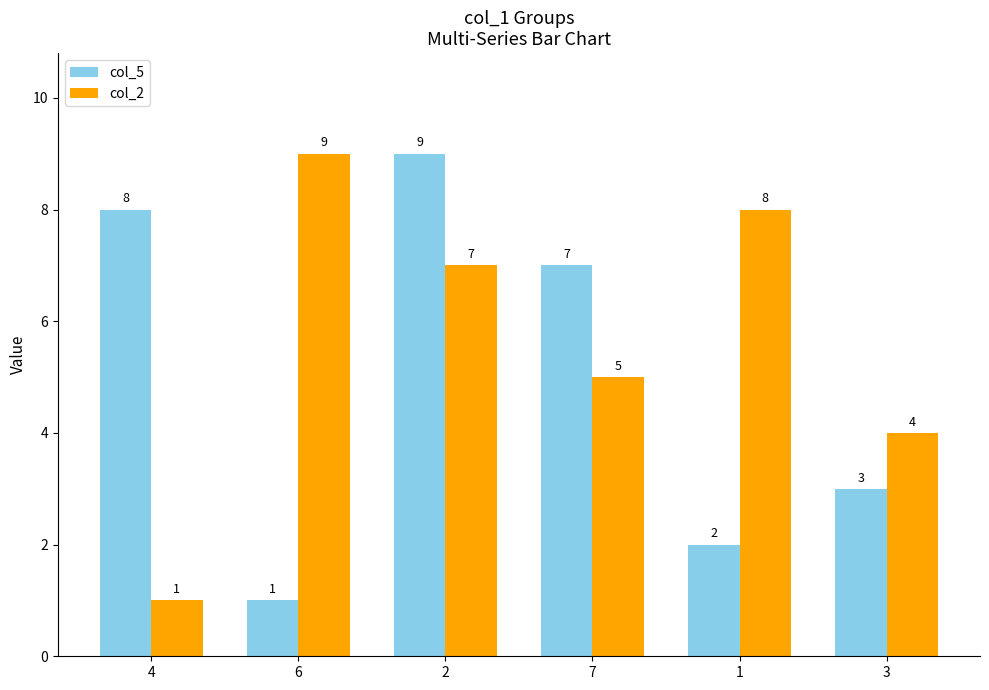

The col_2 series shows 7 at 2. True or false?

True